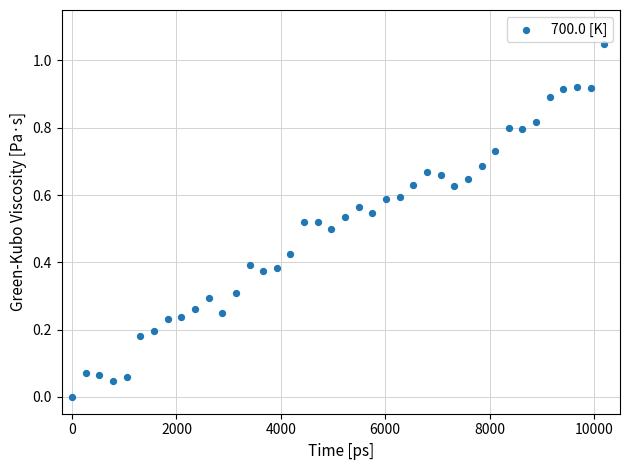

What is the range of X values (max minus min)?

10200.0